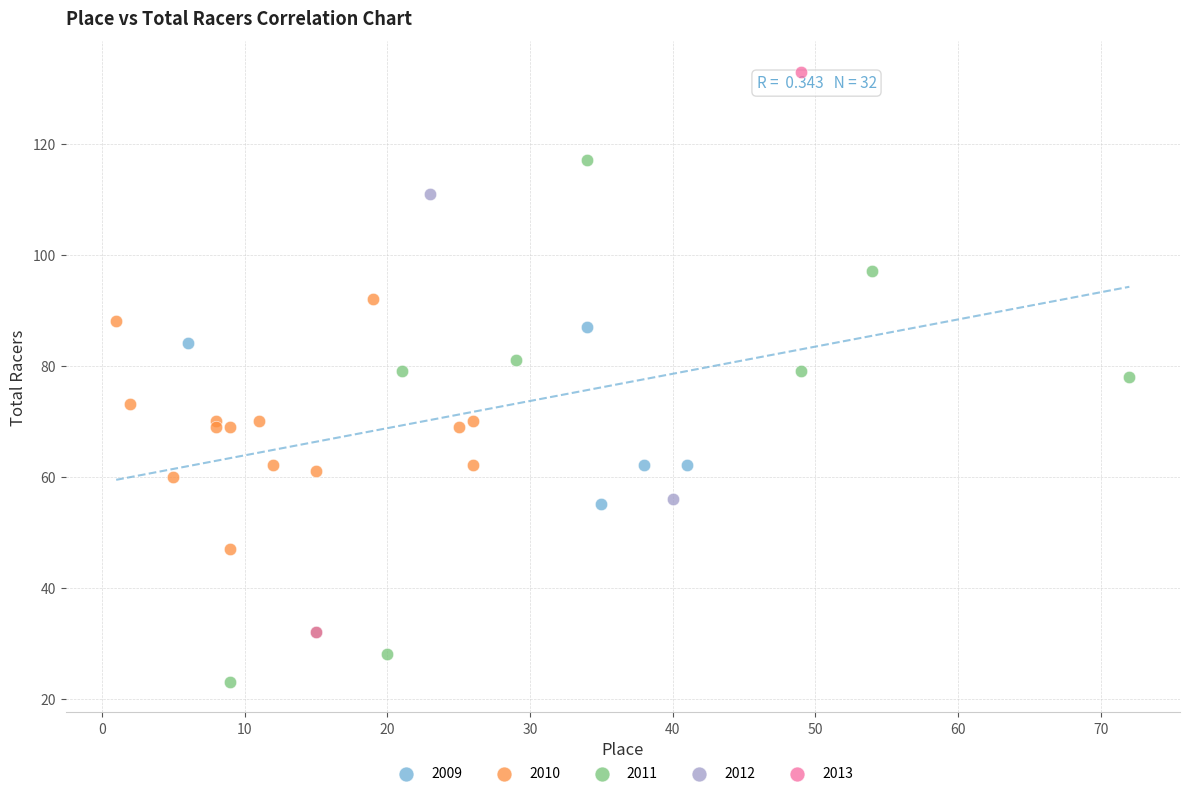

Which series has the largest Y range (max minus min)?

2013